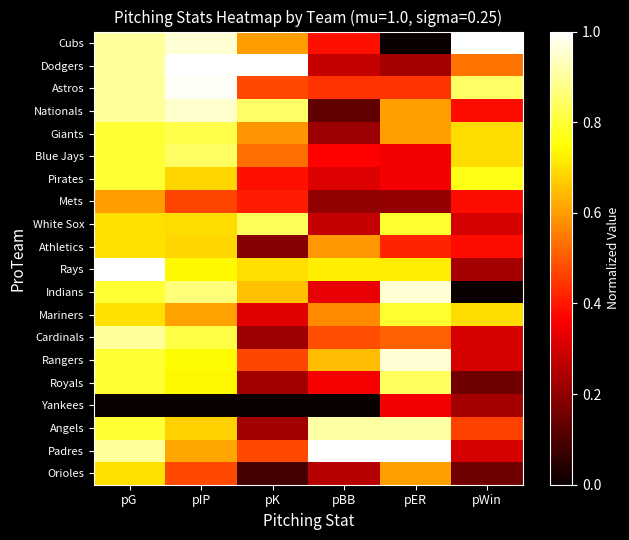

At how many categories does at least one series exceed 0?

6